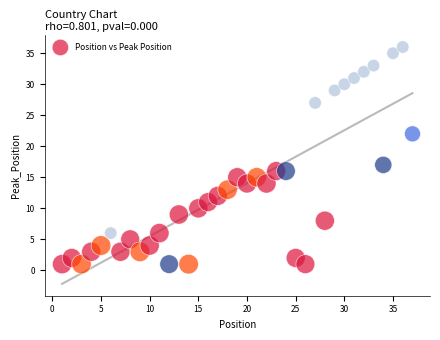

What Y value in the scatter plot is closest to 18?

17